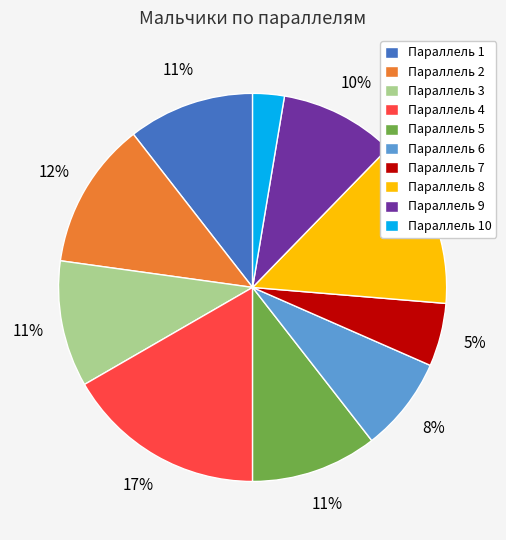

Combined, do Параллель 10 and Параллель 7 account for over 50%?

No